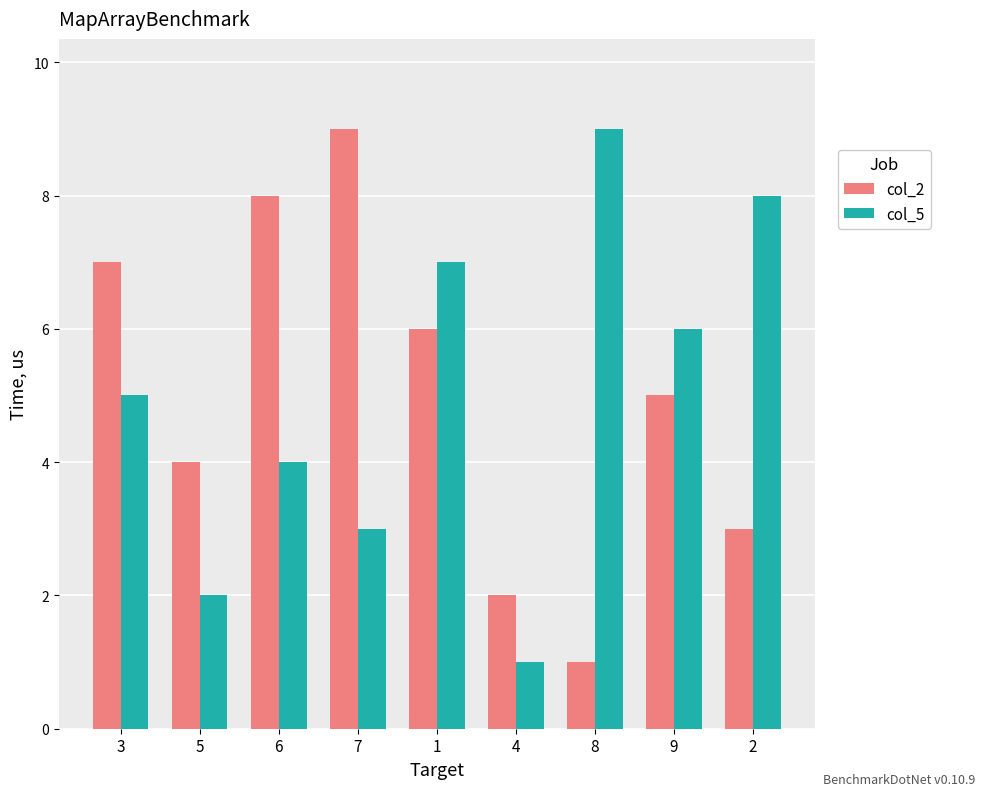

What is the label of the 6th bar from the right?

7